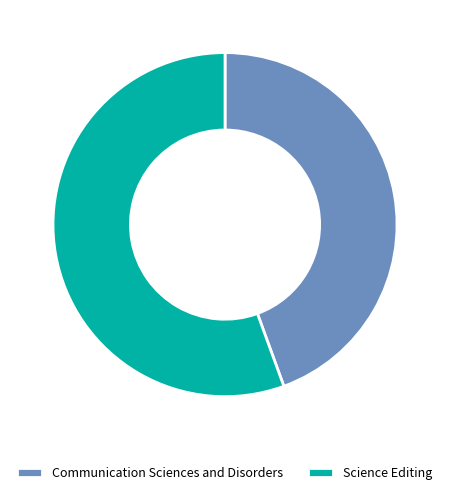

The Communication Sciences and Disorders slice represents 59% of the pie. True or false?

False